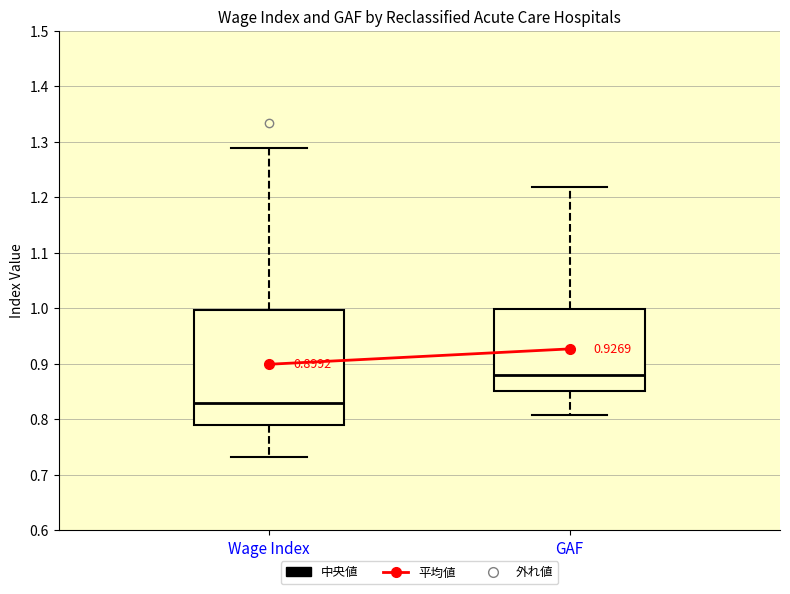

Which box has the highest median line?

GAF